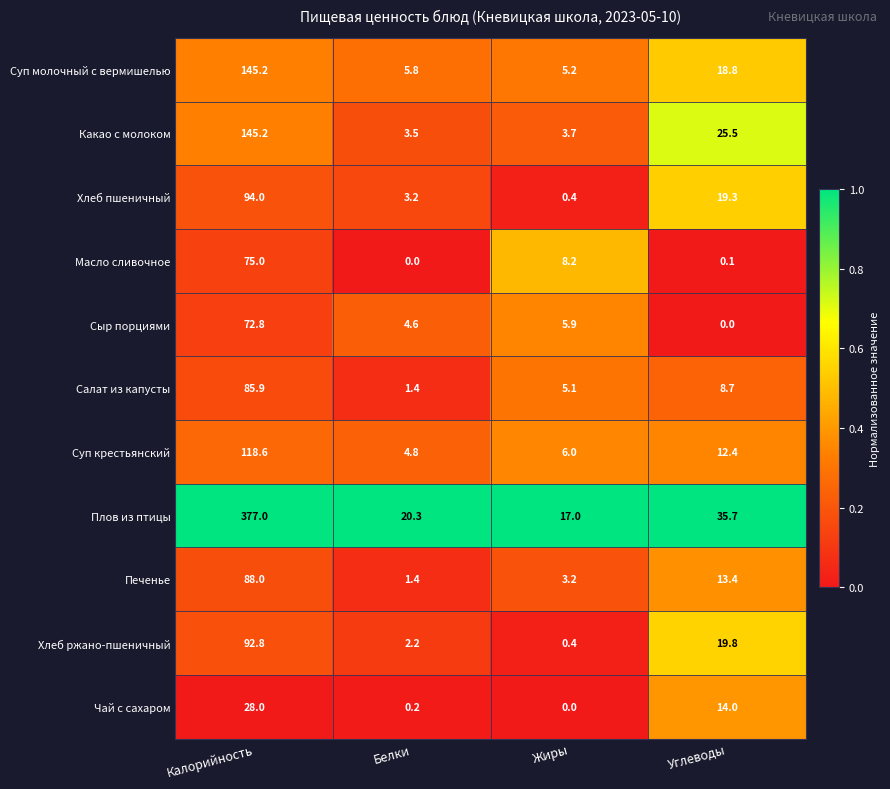

What is the maximum value shown in the chart?

377.0